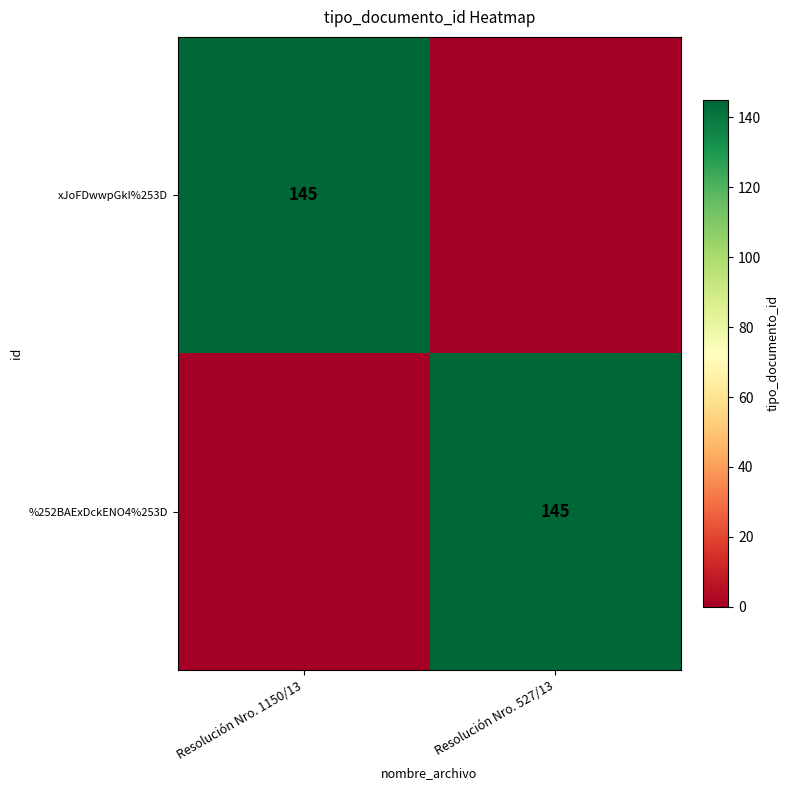

Is it true that xJoFDwwpGkI%253D equals 260 at Resolución Nro. 1150/13?

False